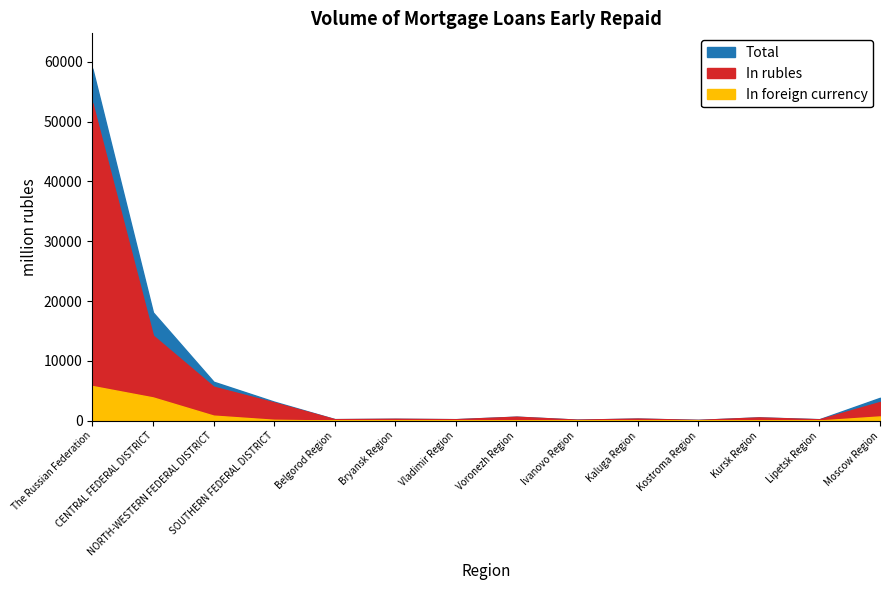

What is the total value across all series at Moscow Region?

7640